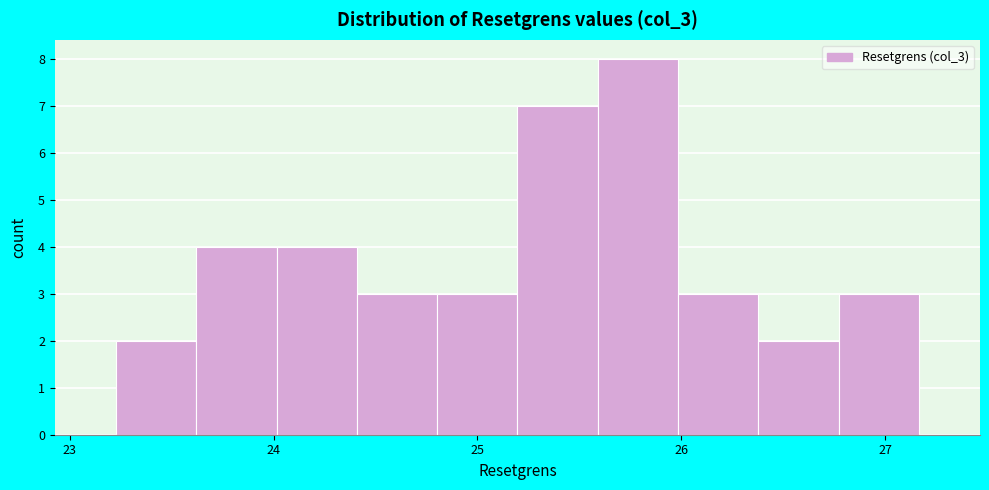

Around what value on the x-axis is the tallest bar? Give the approximate position of its centre, as read against the axis.

25.8